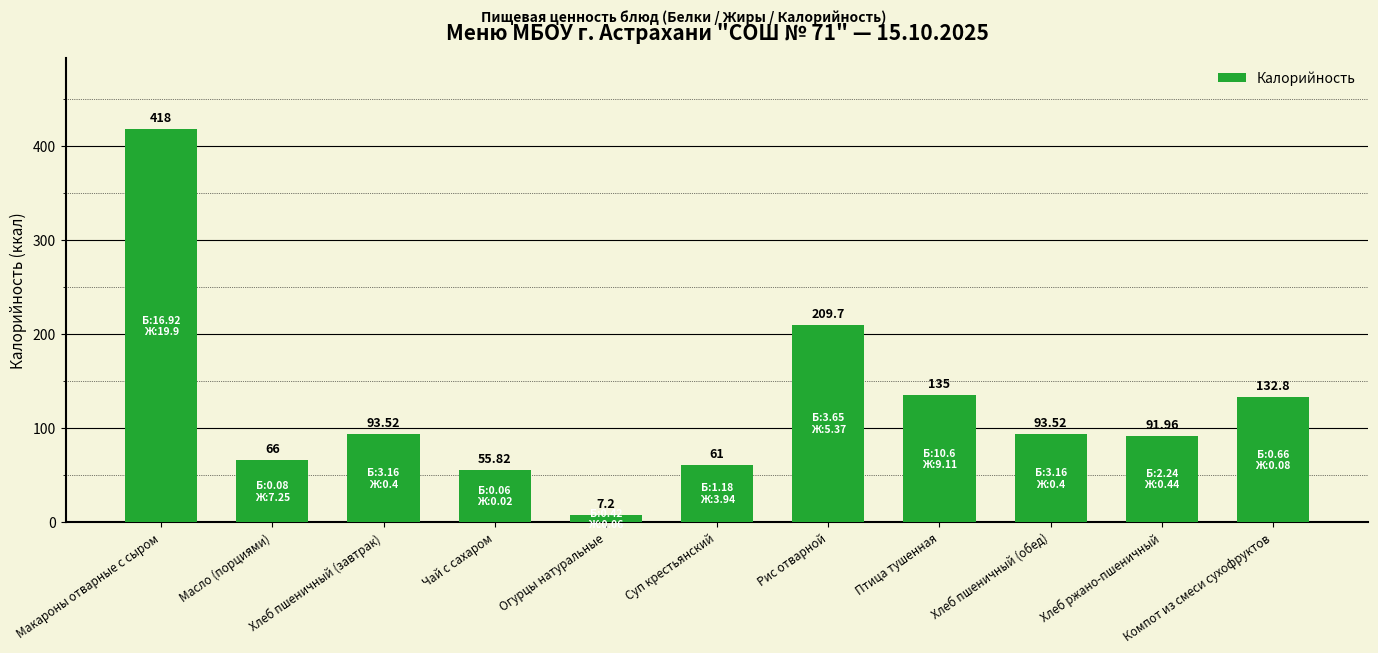

What is the change in value from Чай с сахаром to Хлеб пшеничный (обед)?

+37.7